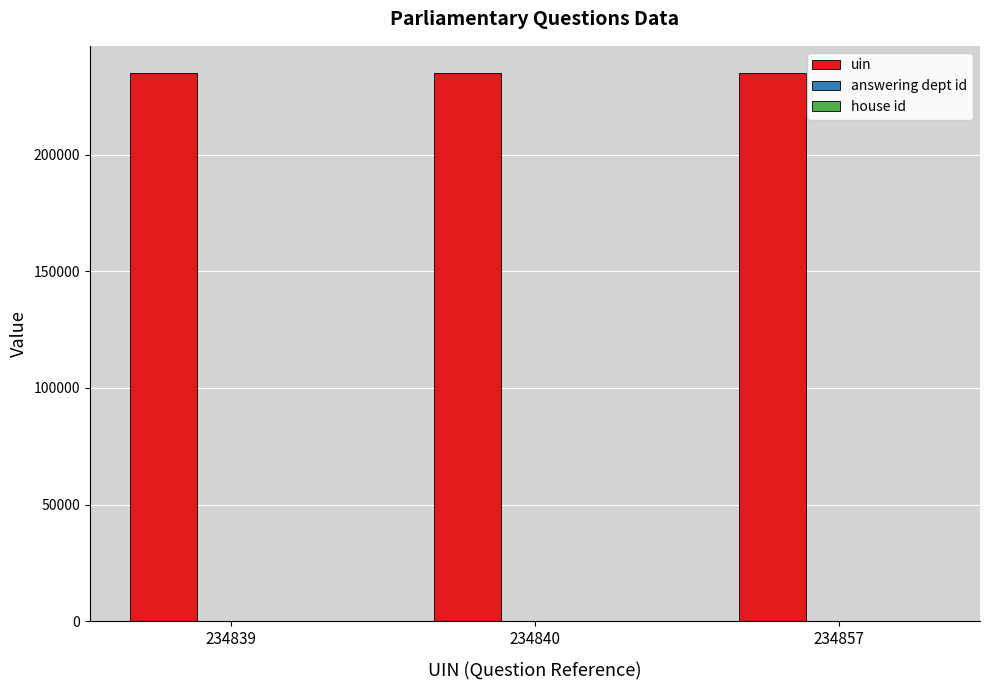

Is it true that uin equals 381012 at 234840?

False